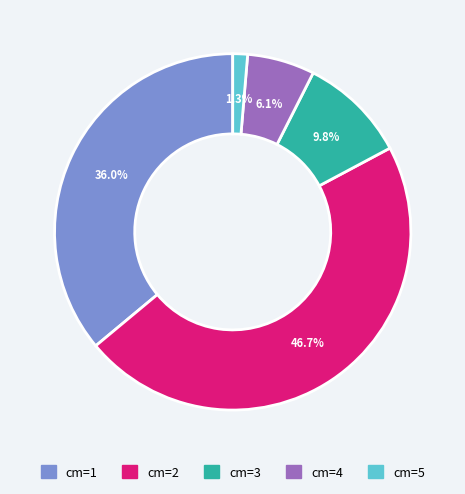

Does cm=5 account for over 50% of the chart?

No